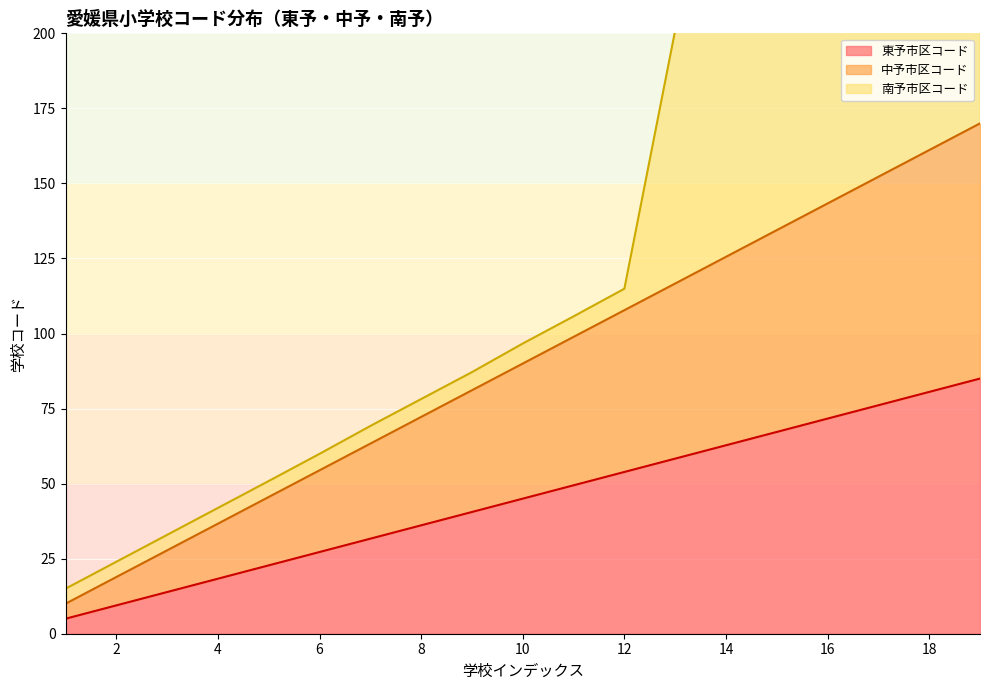

What is the minimum value for 中予市区コード?

10.0